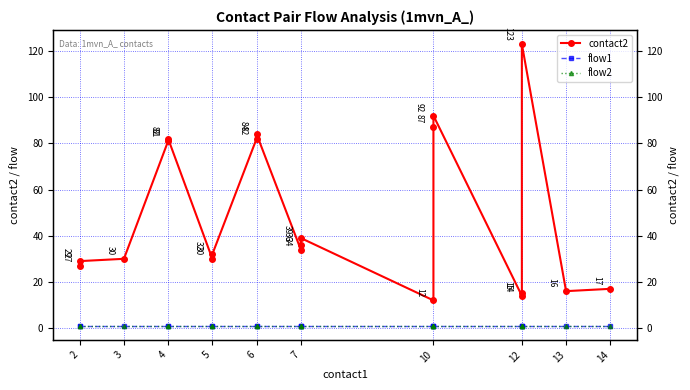

True or false: contact2 and flow1 cross at least once.

False